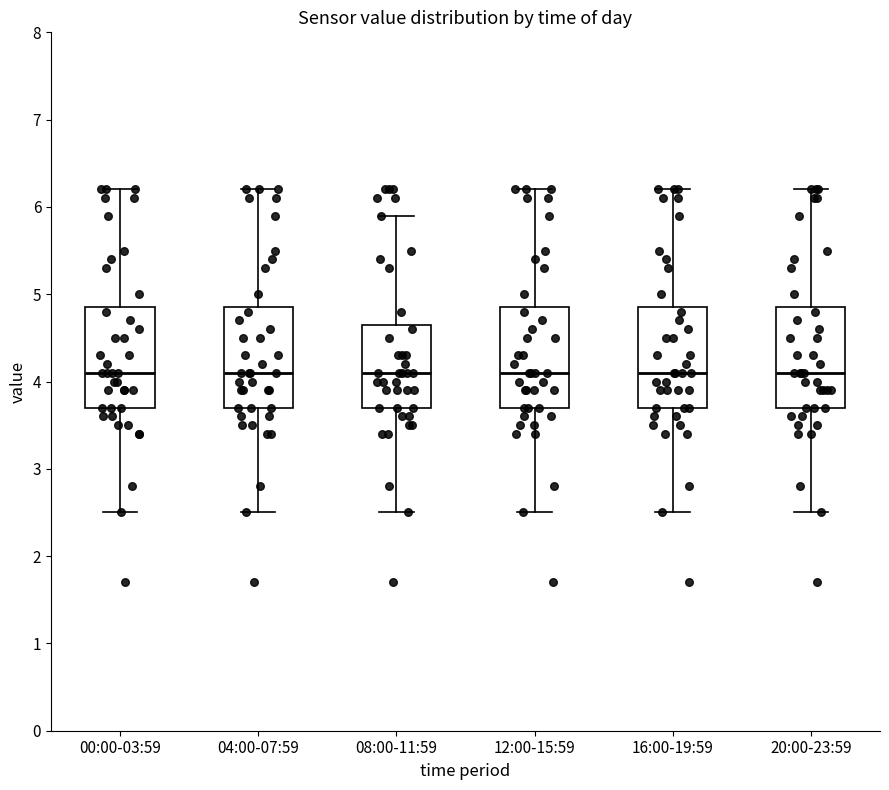

Reading left to right, read every box against the y-axis: the position of its median line, the range the box covers, and the ends of its whiskers. The values are not printed on the chart, so give them approximately, as read against the axis.

00:00-03:59: median 4.1, box 3.7 to 4.9, whiskers 2.5 to 6.2
04:00-07:59: median 4.1, box 3.7 to 4.9, whiskers 2.5 to 6.2
08:00-11:59: median 4.1, box 3.7 to 4.7, whiskers 2.5 to 5.9
12:00-15:59: median 4.1, box 3.7 to 4.9, whiskers 2.5 to 6.2
16:00-19:59: median 4.1, box 3.7 to 4.9, whiskers 2.5 to 6.2
20:00-23:59: median 4.1, box 3.7 to 4.9, whiskers 2.5 to 6.2